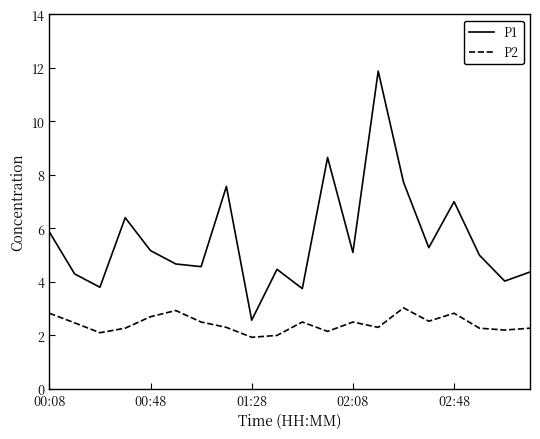

Does the chart have visible grid lines?

No